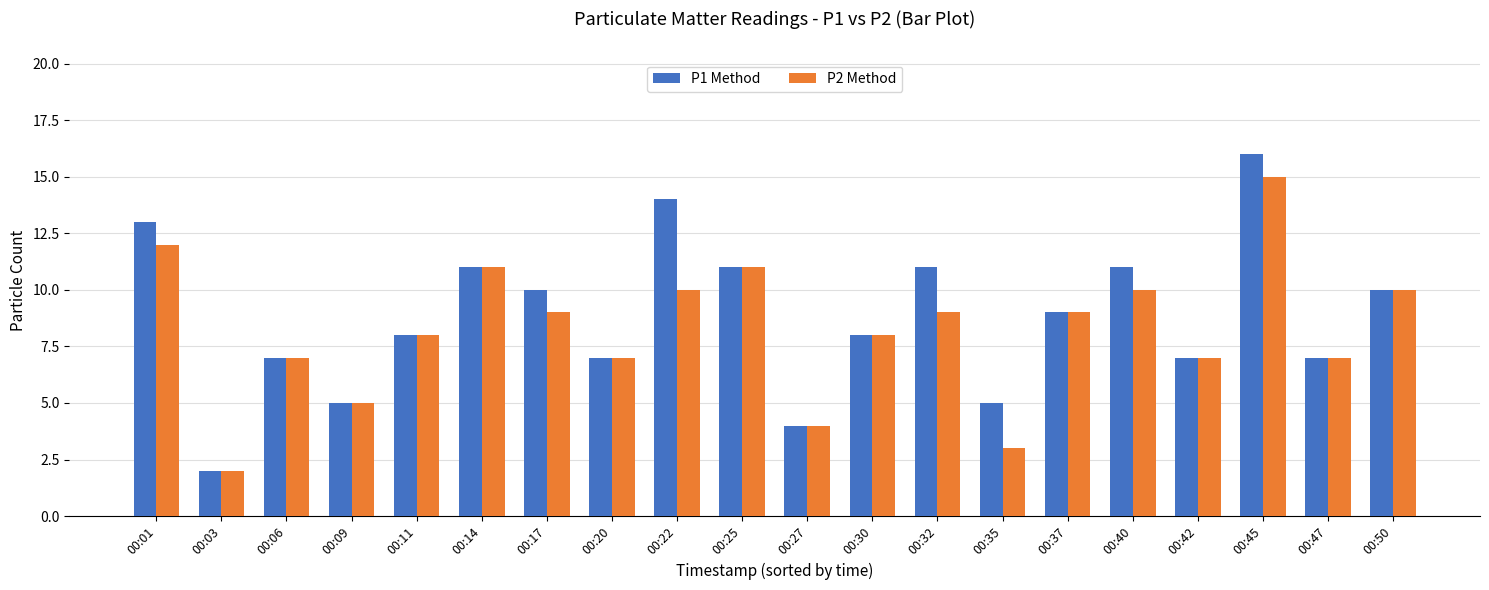

Rank the series at 00:45 from lowest to highest value.

P2 Method, P1 Method